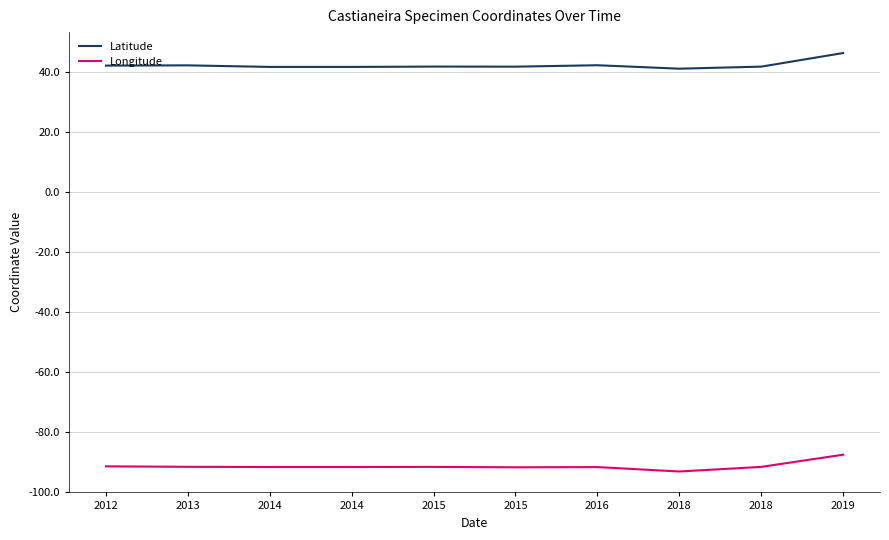

What are all the series names shown in the legend?

Latitude, Longitude